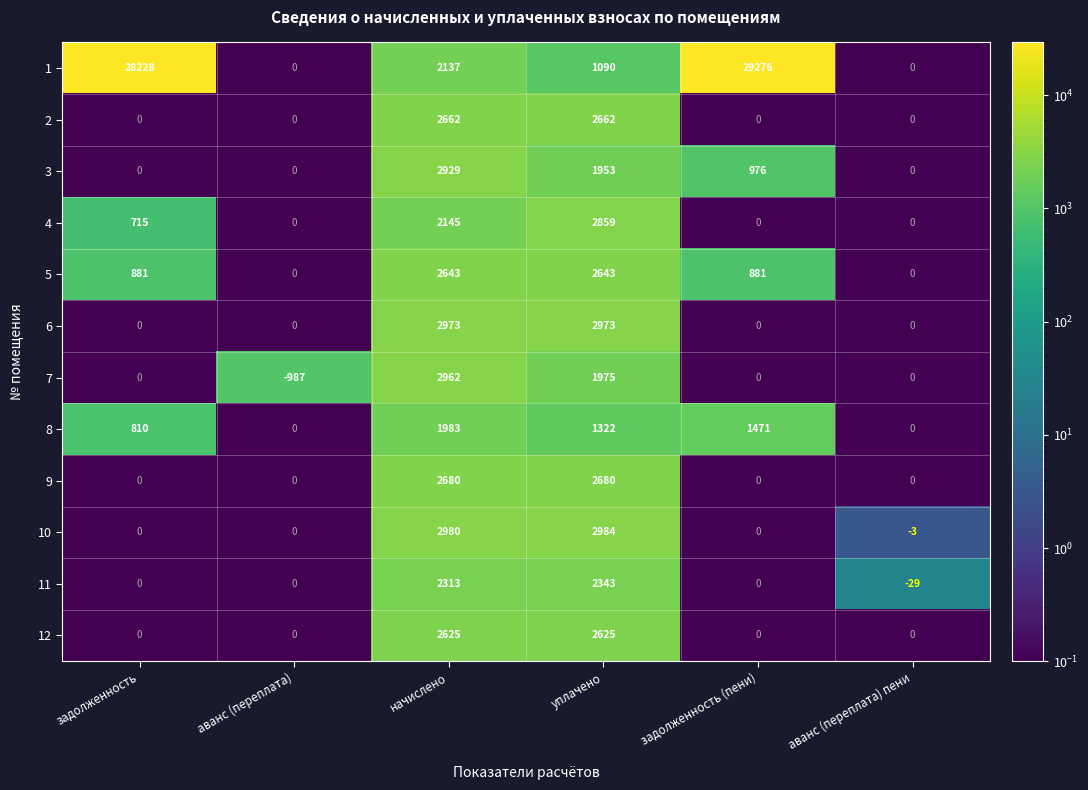

What value does the 6 series have at начислено?

2973